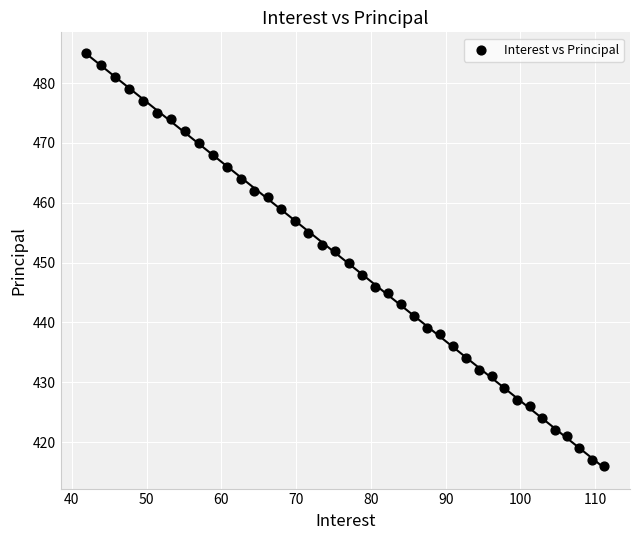

What is the range of Y values (max minus min)?

69